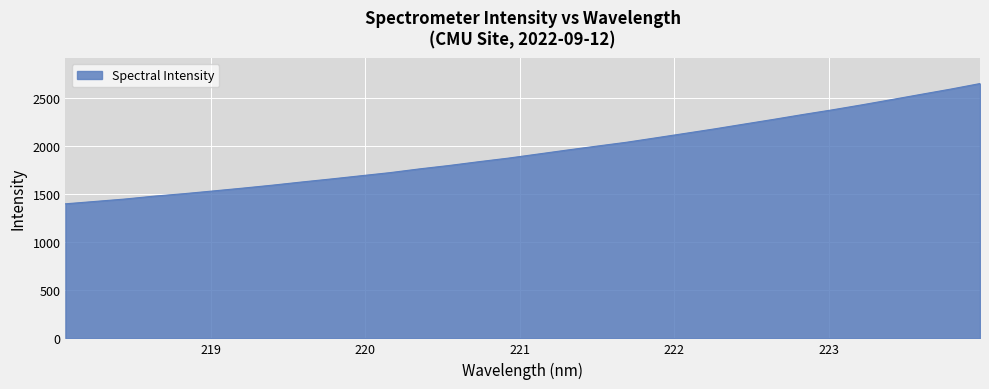

Reading left to right, extract all data points from this chart.

1397.8	1422.4	1447.1	1477.3	1502.7	1531.4	1560.6	1591.3	1624.4	1656.0	1689.1	1722.0	1760.9	1796.2	1835.3	1872.4	1914.4	1956.5	1997.1	2037.0	2083.1	2129.7	2176.6	2226.1	2275.2	2326.1	2374.7	2426.5	2480.4	2535.0	2589.2	2647.2